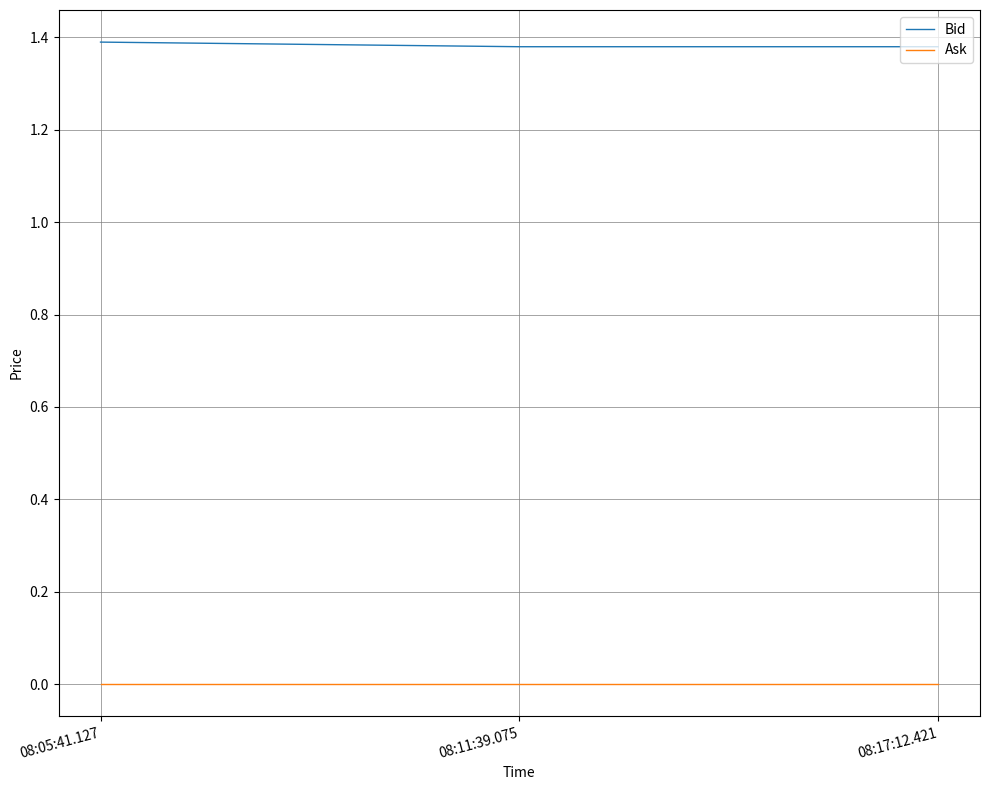

Count the Bid values in the range 1 to 2.

3